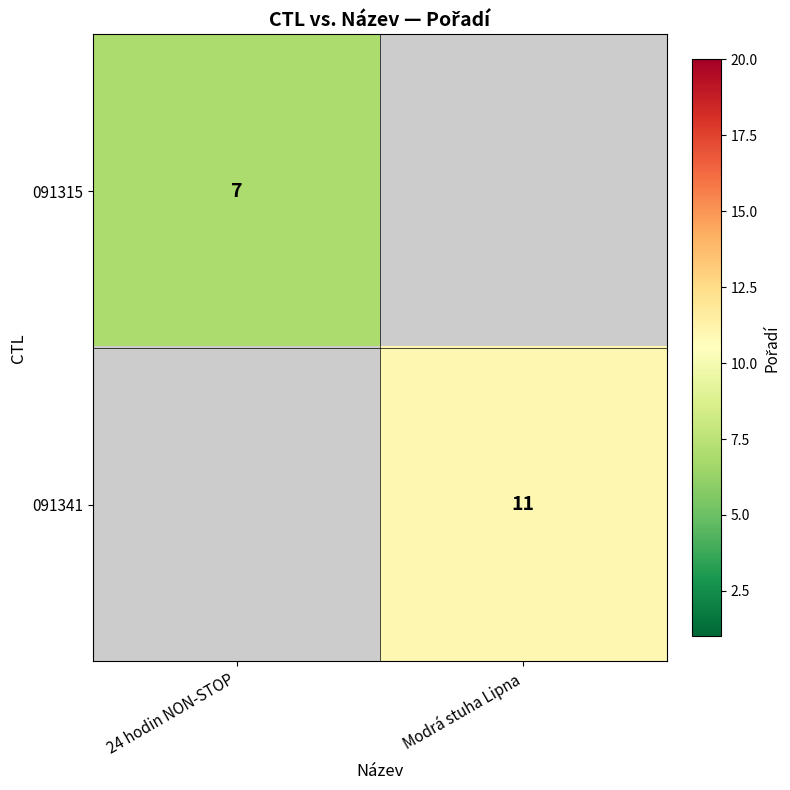

The 091341 series shows 11 at Modrá stuha Lipna. True or false?

True